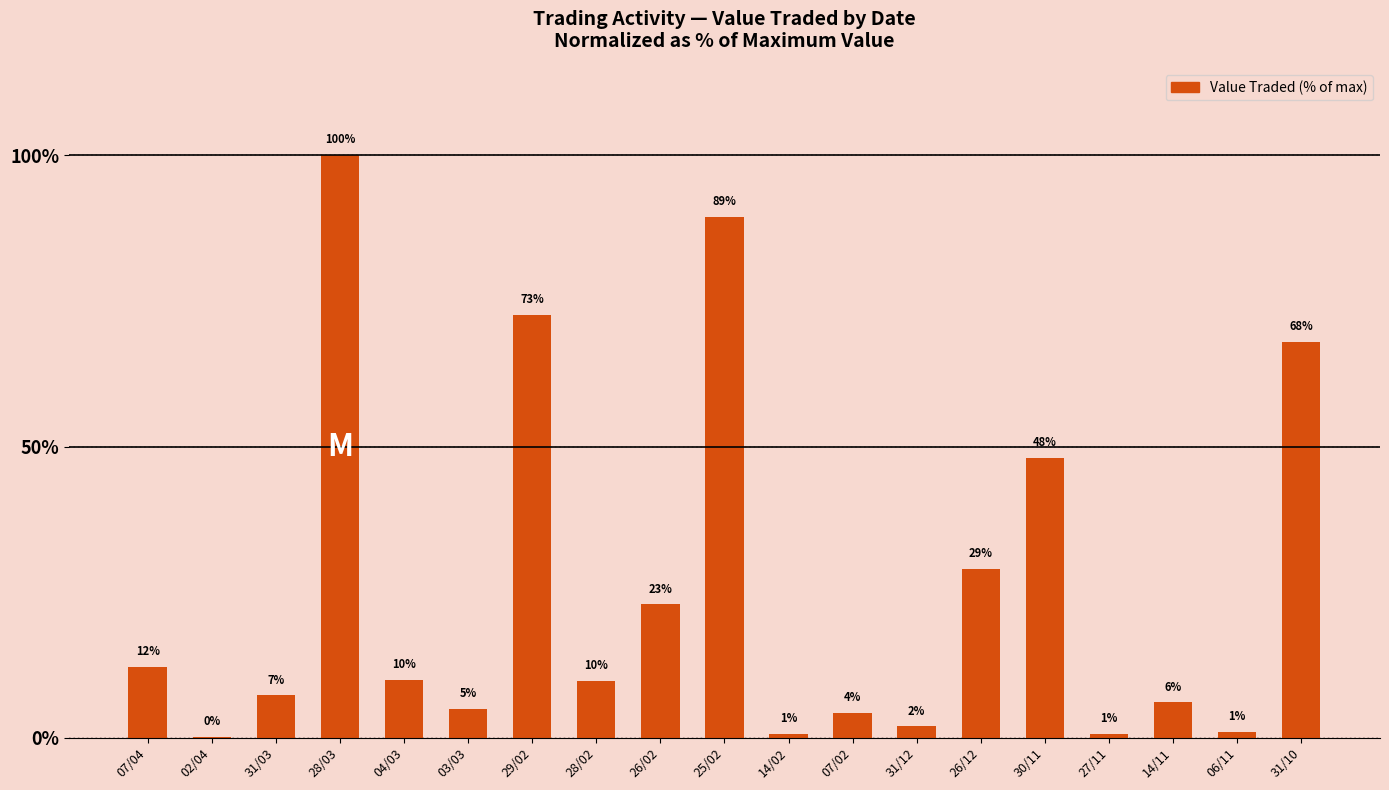

What value does the data have at 28/02?

9.7